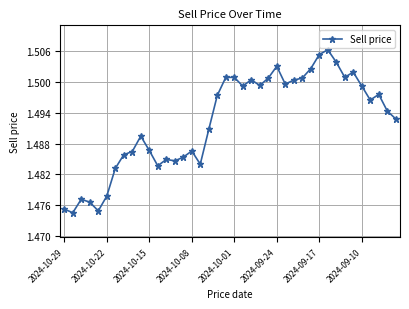

What is the sum of all values?

59.7